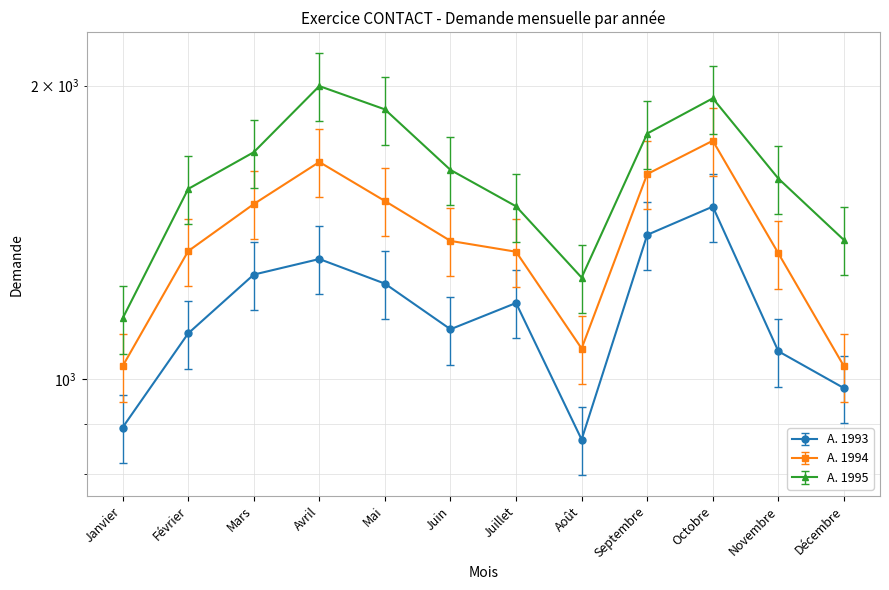

What is the difference between the A. 1994 values at Septembre and Avril?

47